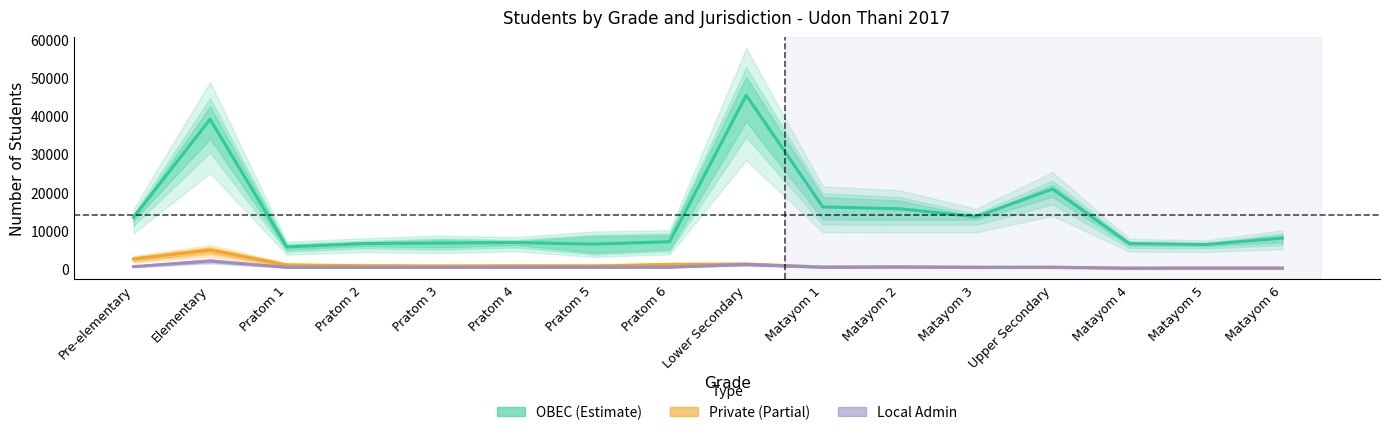

At which category does Male (OBEC) reach its first local peak?

Elementary